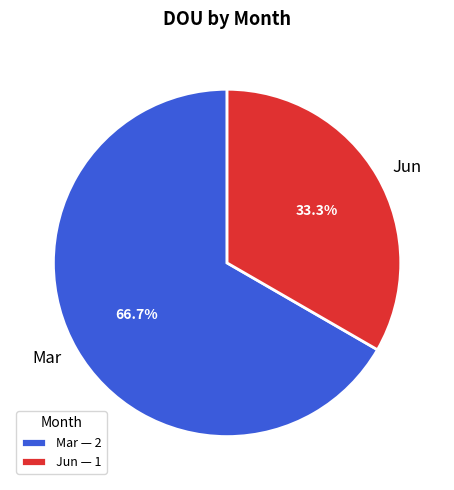

What is the smallest slice in the pie chart?

Jun